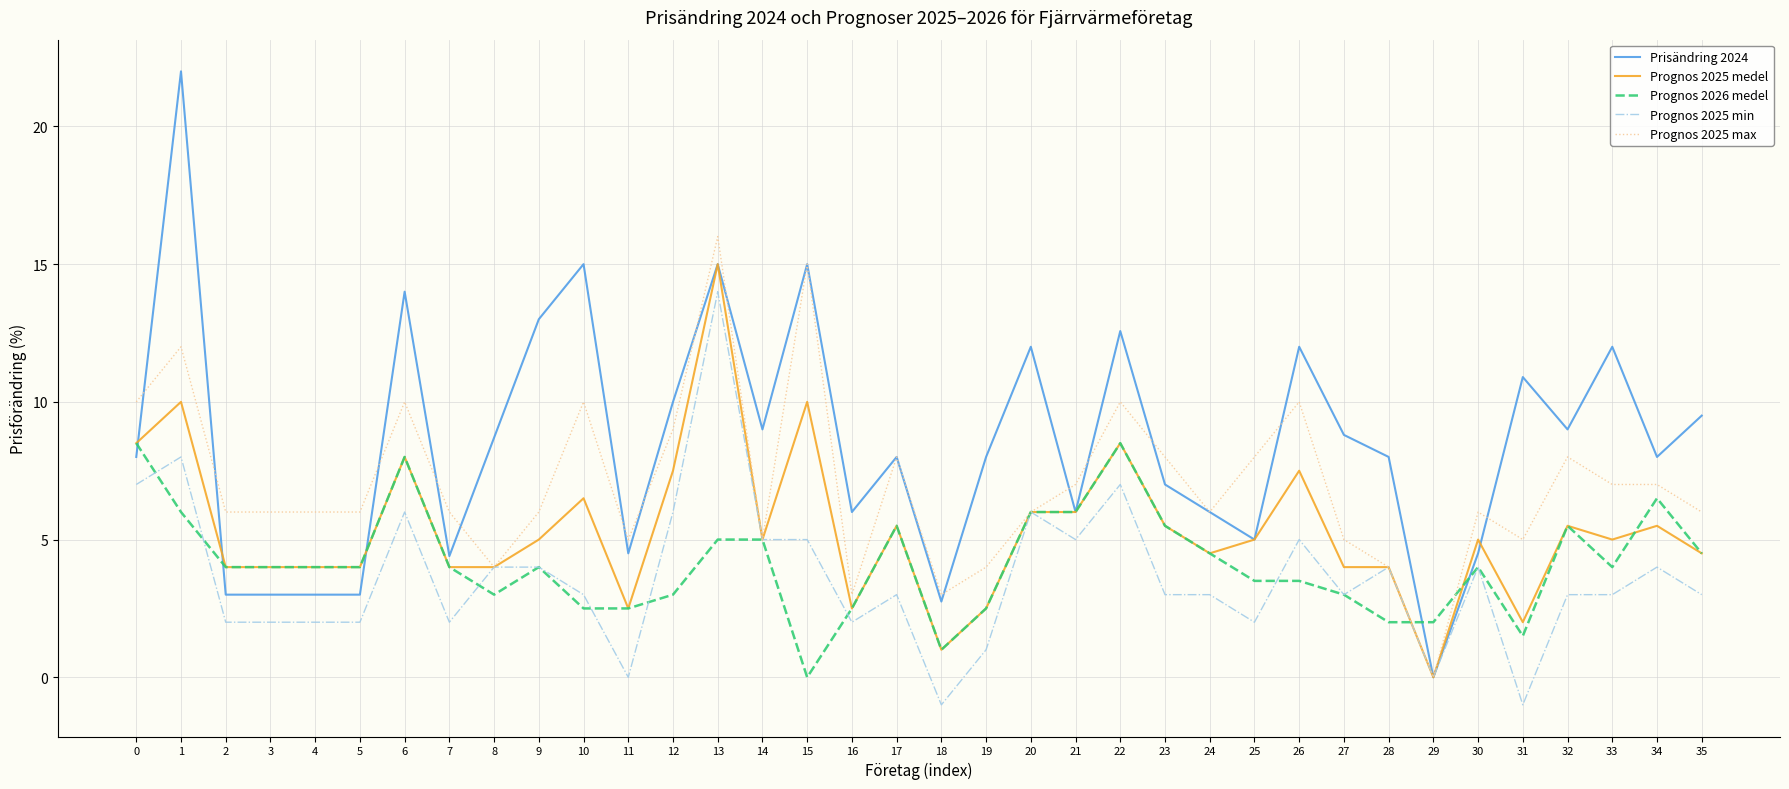

Count the number of data series in this chart.

5